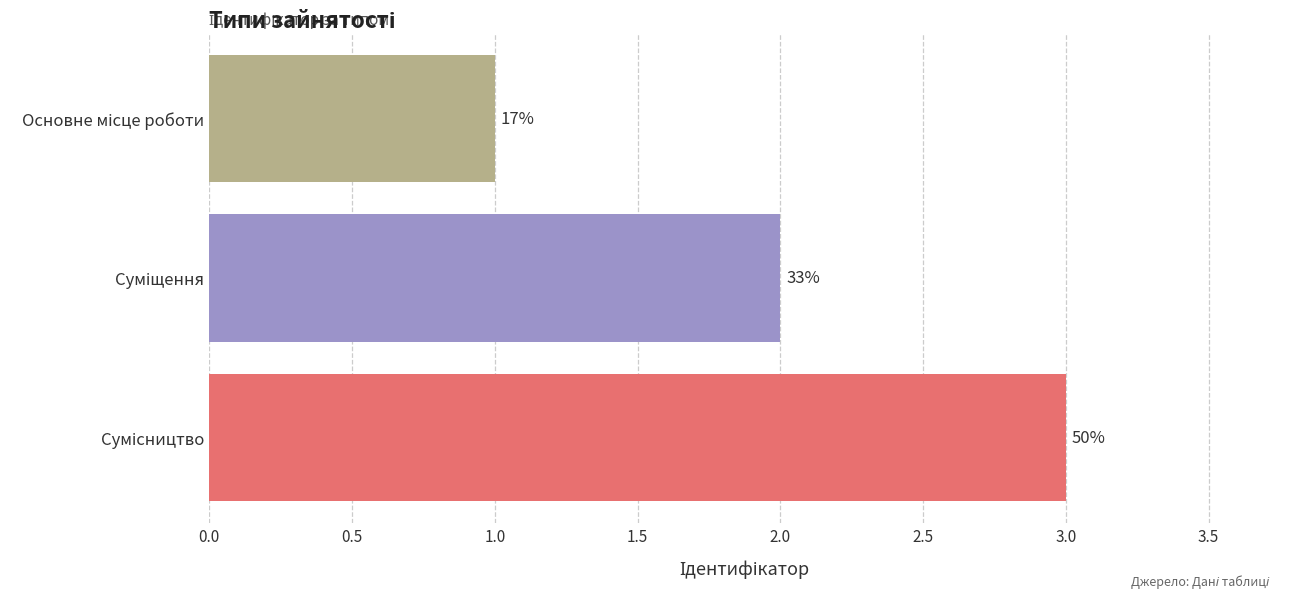

Does the chart contain stacked bars?

No